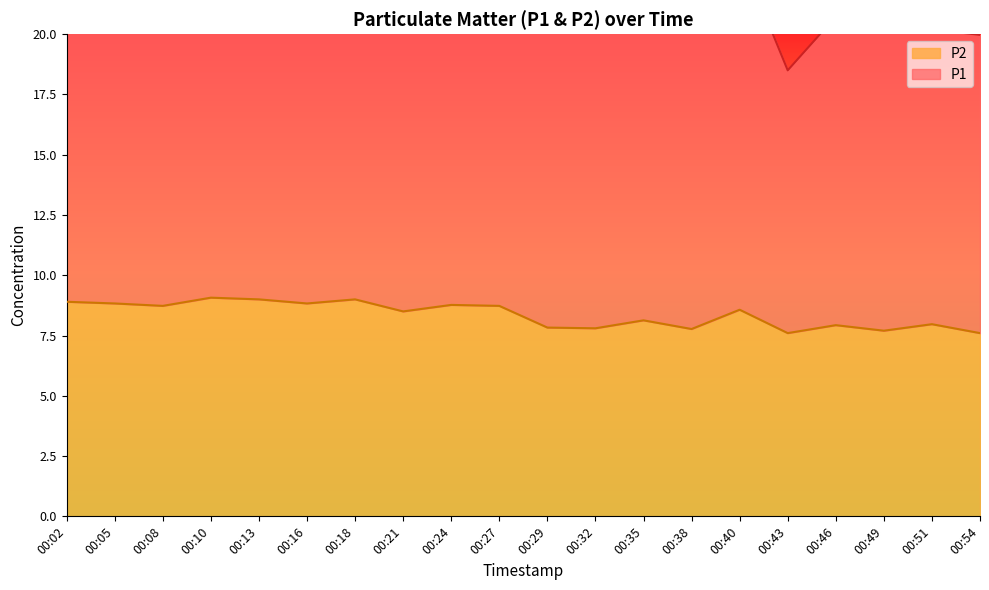

What is the smallest value displayed?

7.6